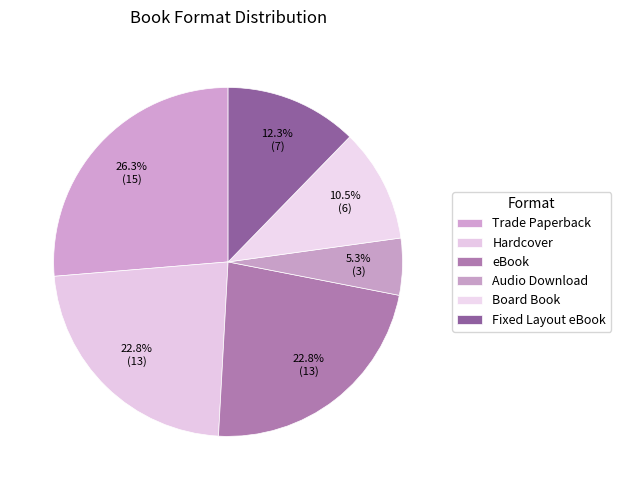

What percentage do Trade Paperback and eBook together represent?

49.1%